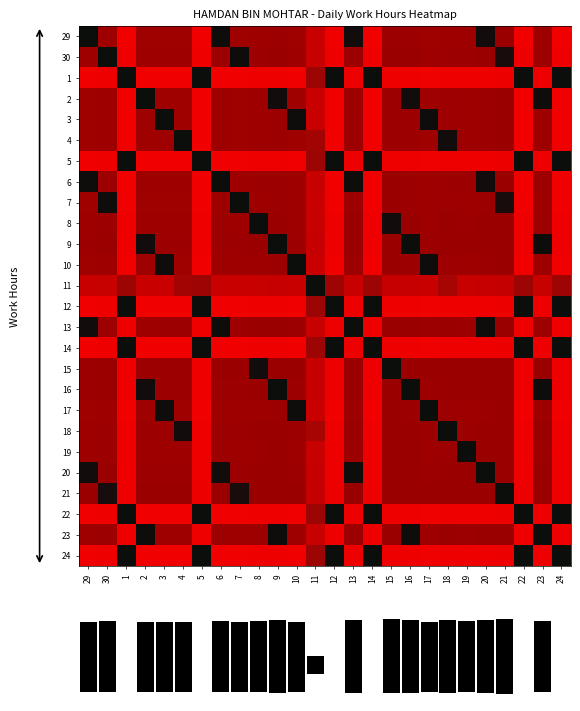

How many series are shown in this chart?

28